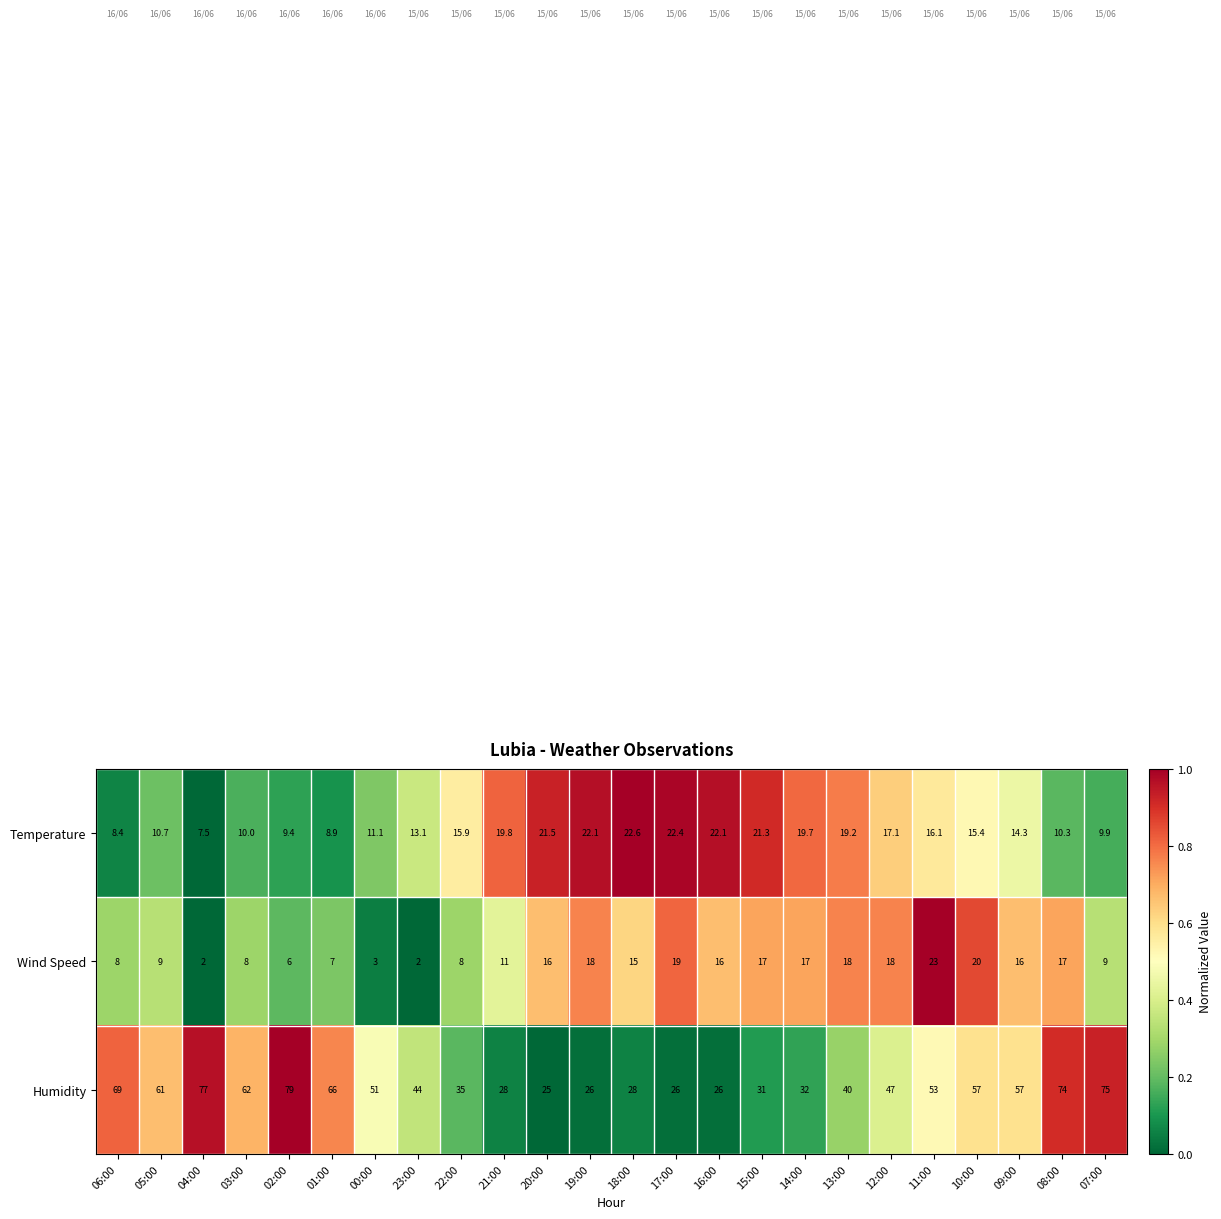

What is the difference between the maximum and minimum values in the Temperature series?

15.1